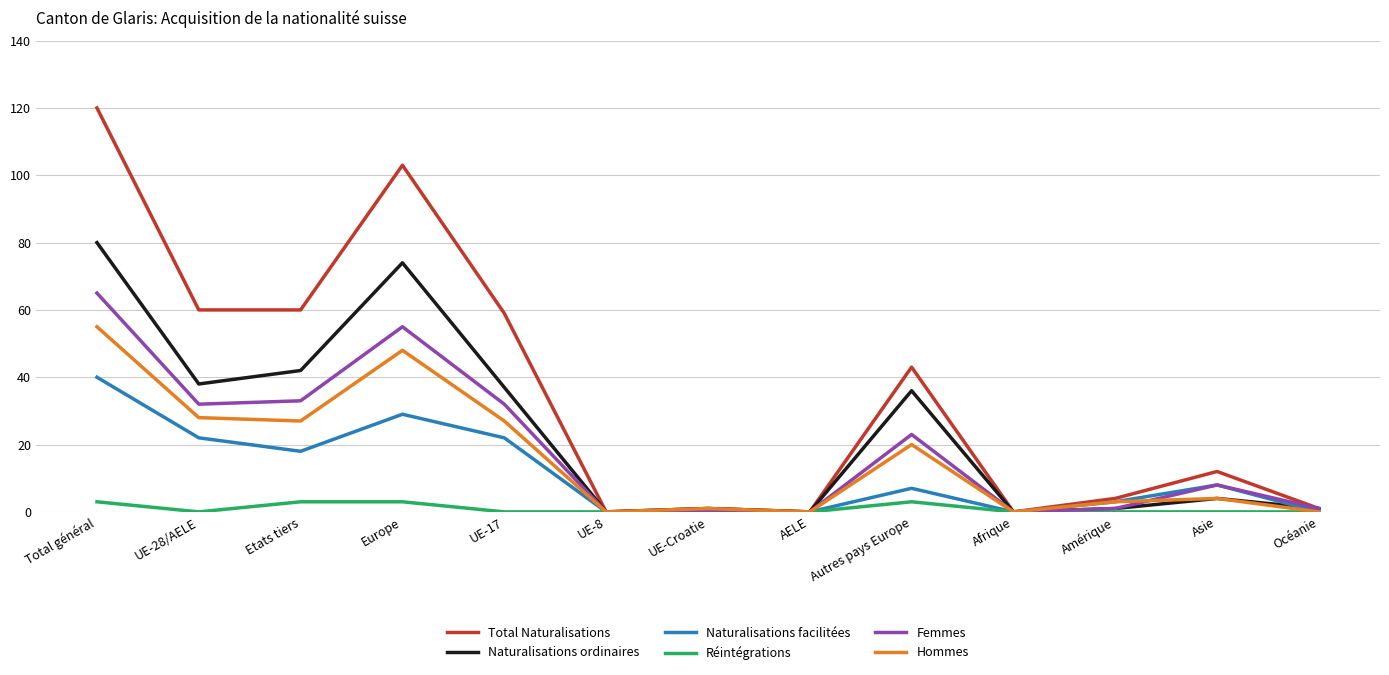

What is the difference between the Naturalisations facilitées values at Afrique and UE-17?

22